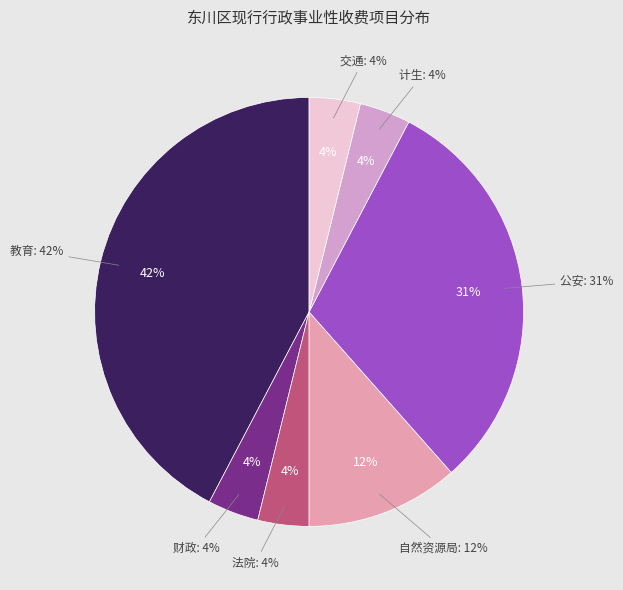

True or false: 自然资源局 accounts for 12% of the total.

True